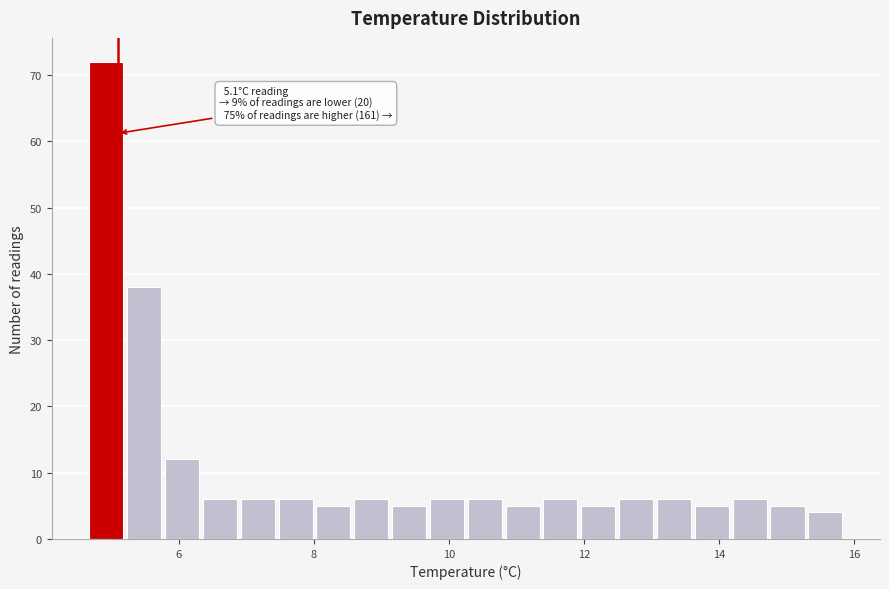

Read against the x-axis, roughly where is the centre of the tallest bar?

5.0